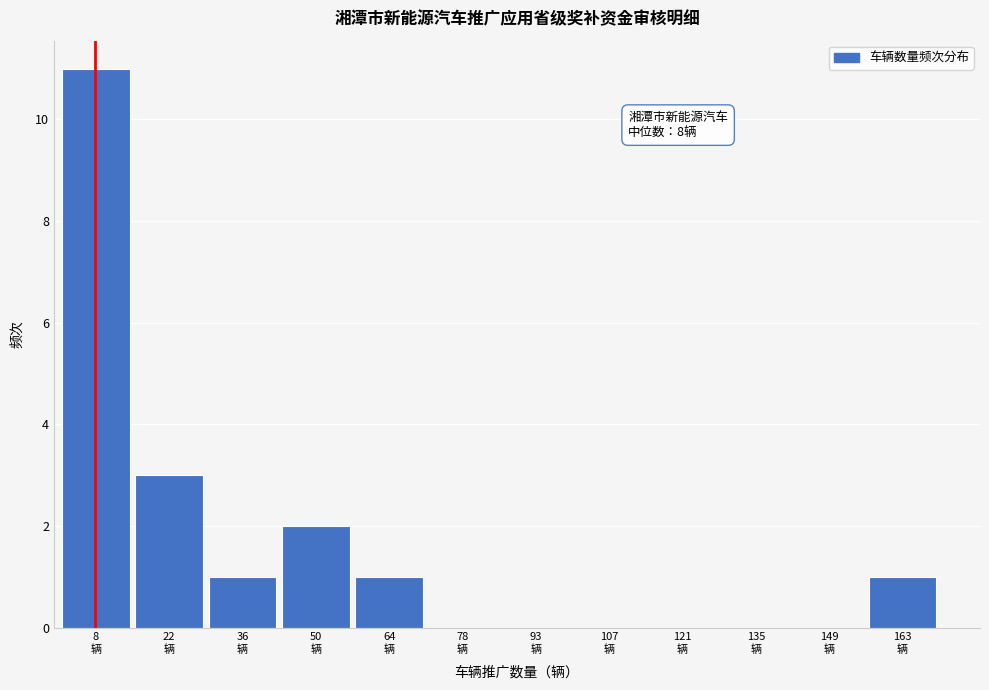

Which range on the x-axis has the tallest bar?

2 to 16